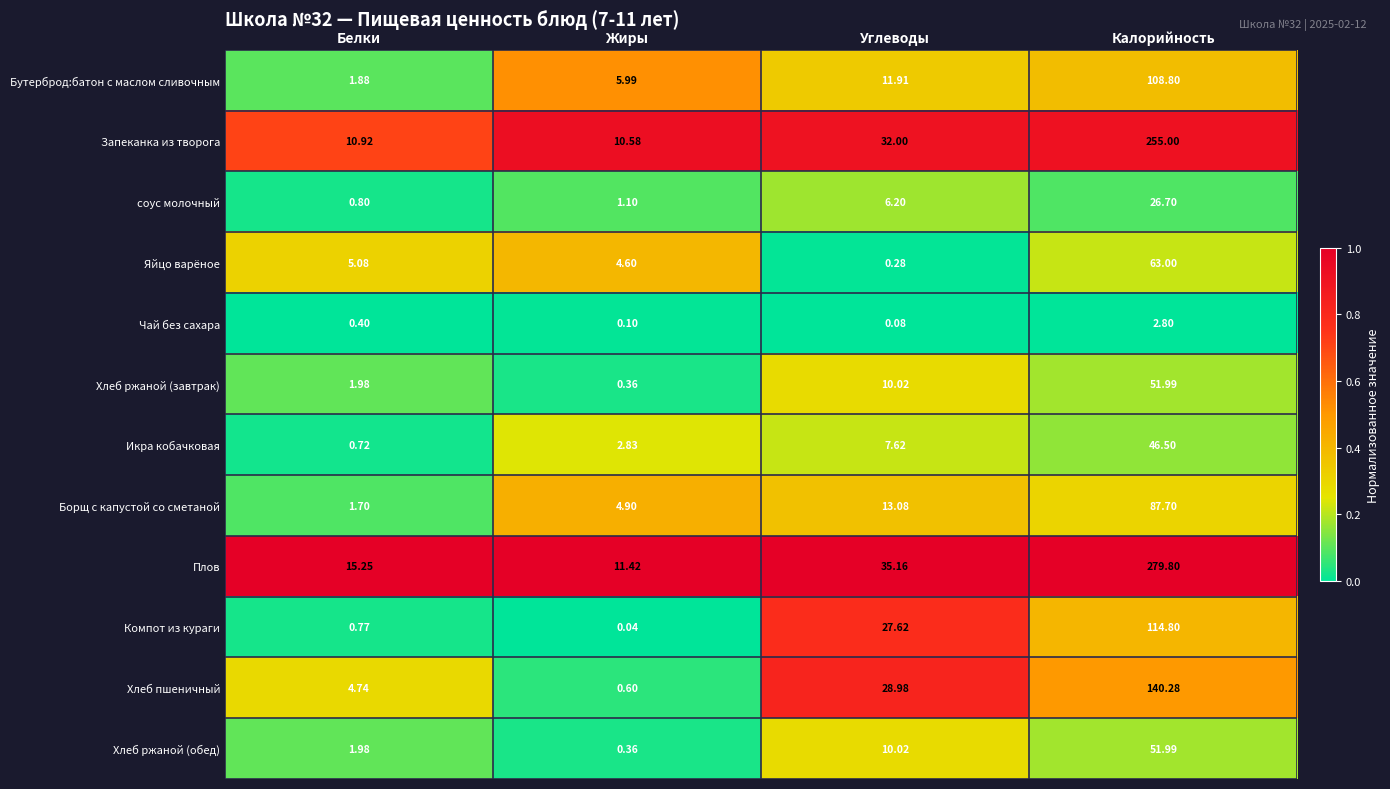

Which series changed the most between Жиры and Калорийность?

Плов